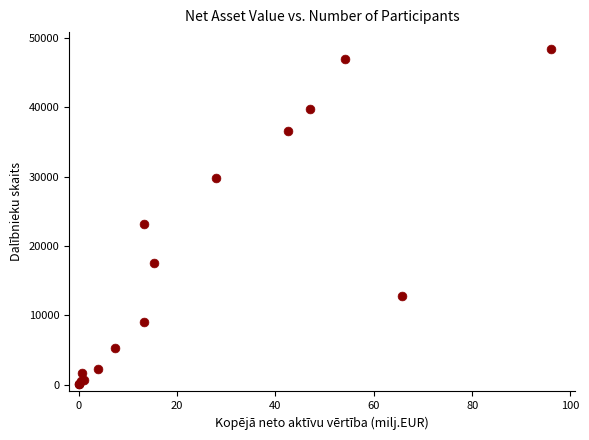

What Y value in the scatter plot is closest to 24218?

23168